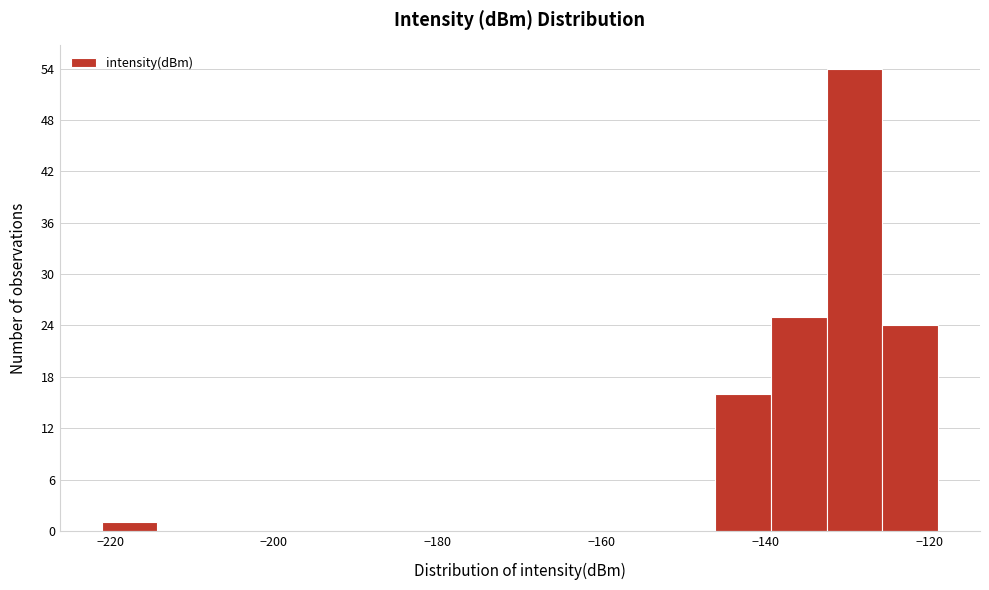

Around what value on the x-axis is the tallest bar? Give the approximate position of its centre, as read against the axis.

-130